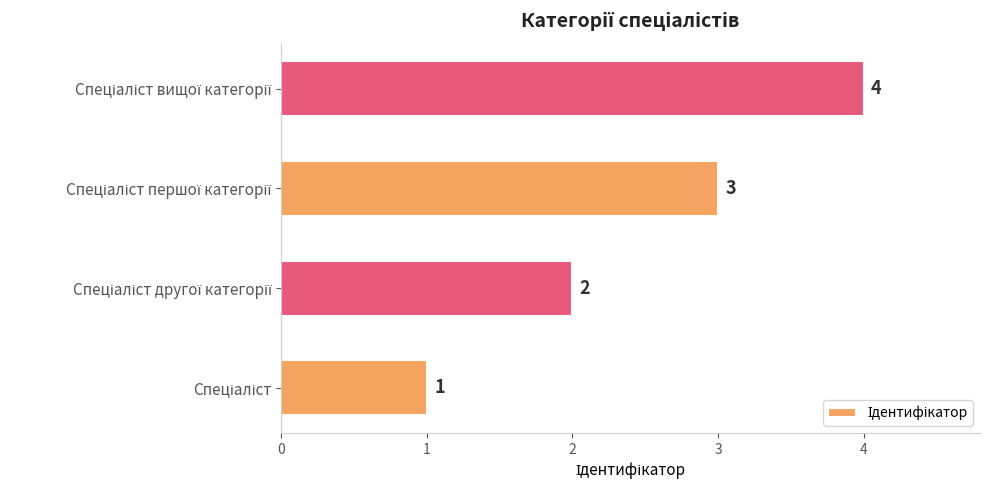

What is the maximum value shown in the chart?

4